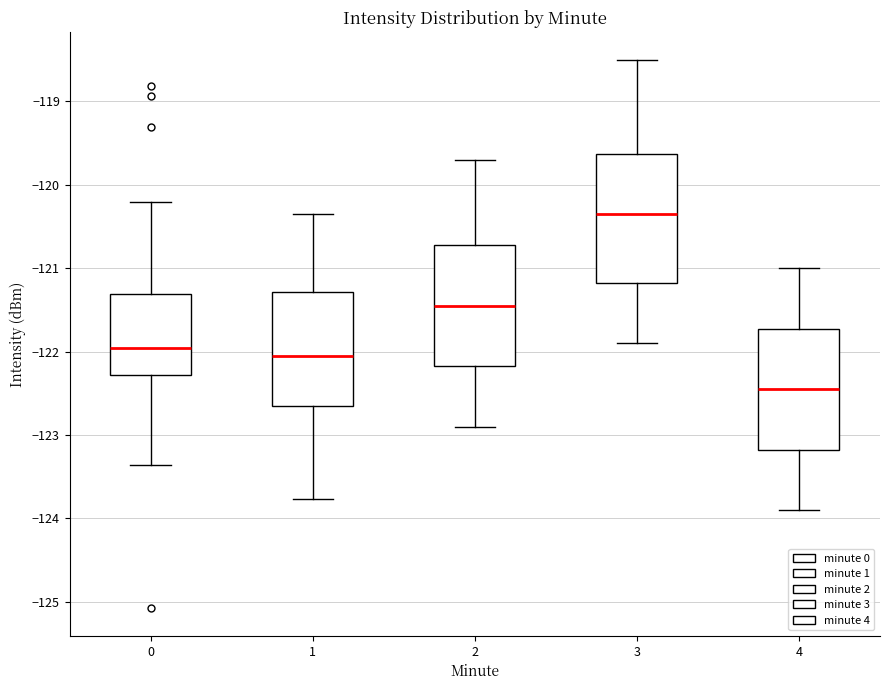

Which box has the highest median line?

3